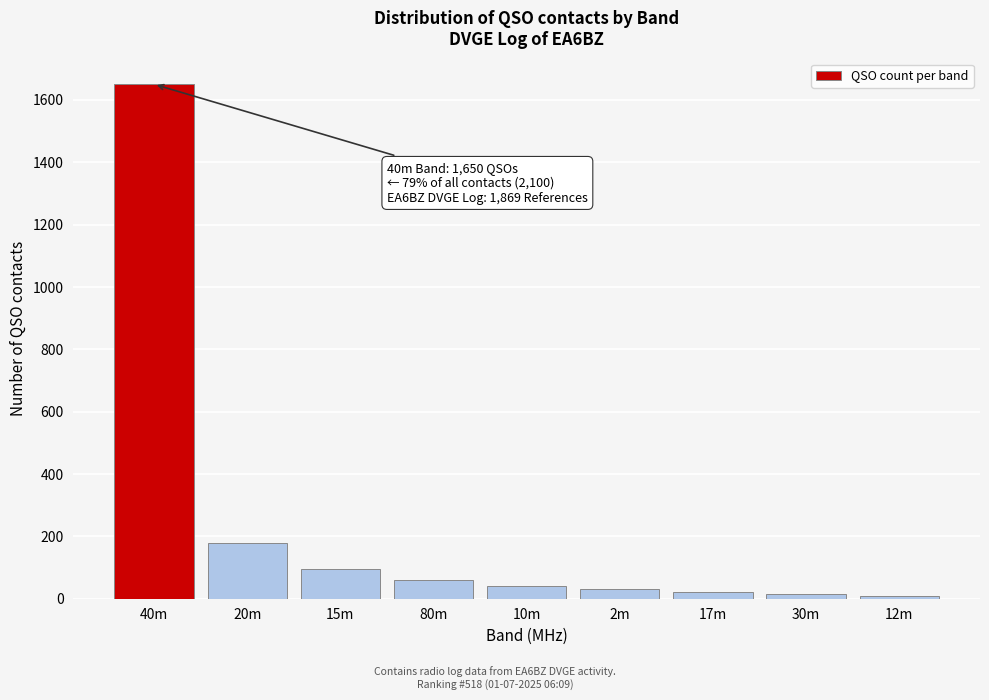

Which category has the highest value across all series?

40m